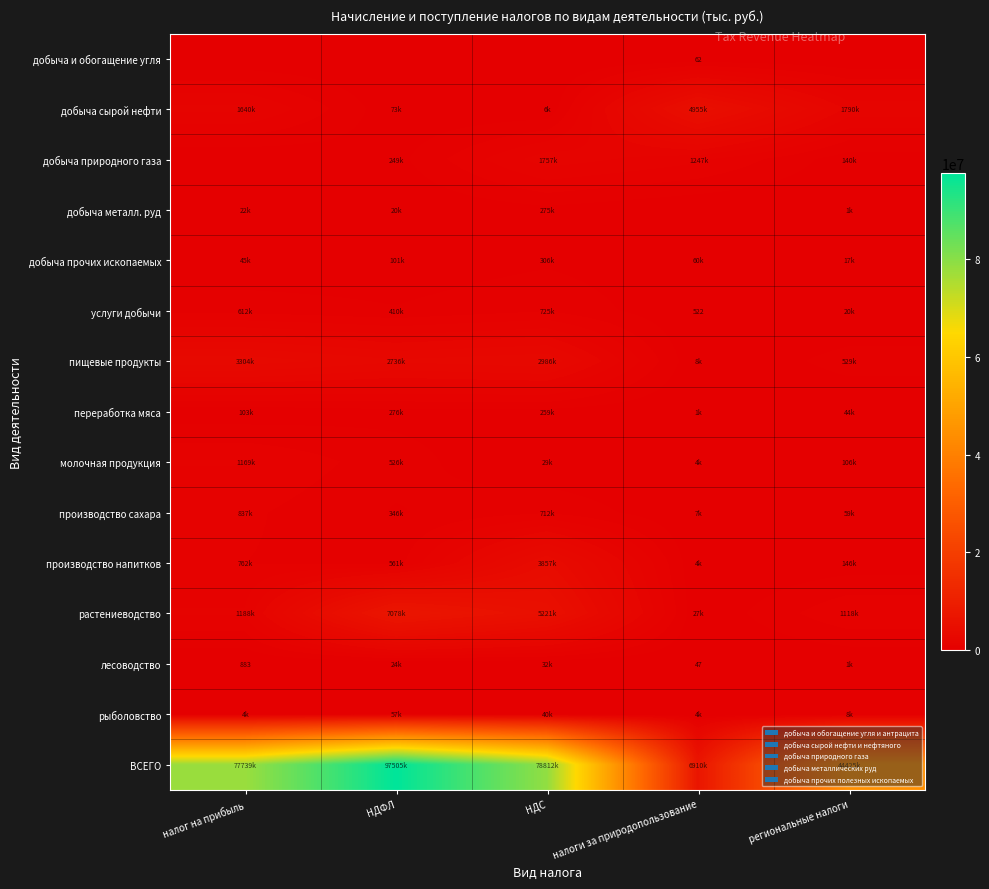

How many data points in услуги добычи are above 410553?

2